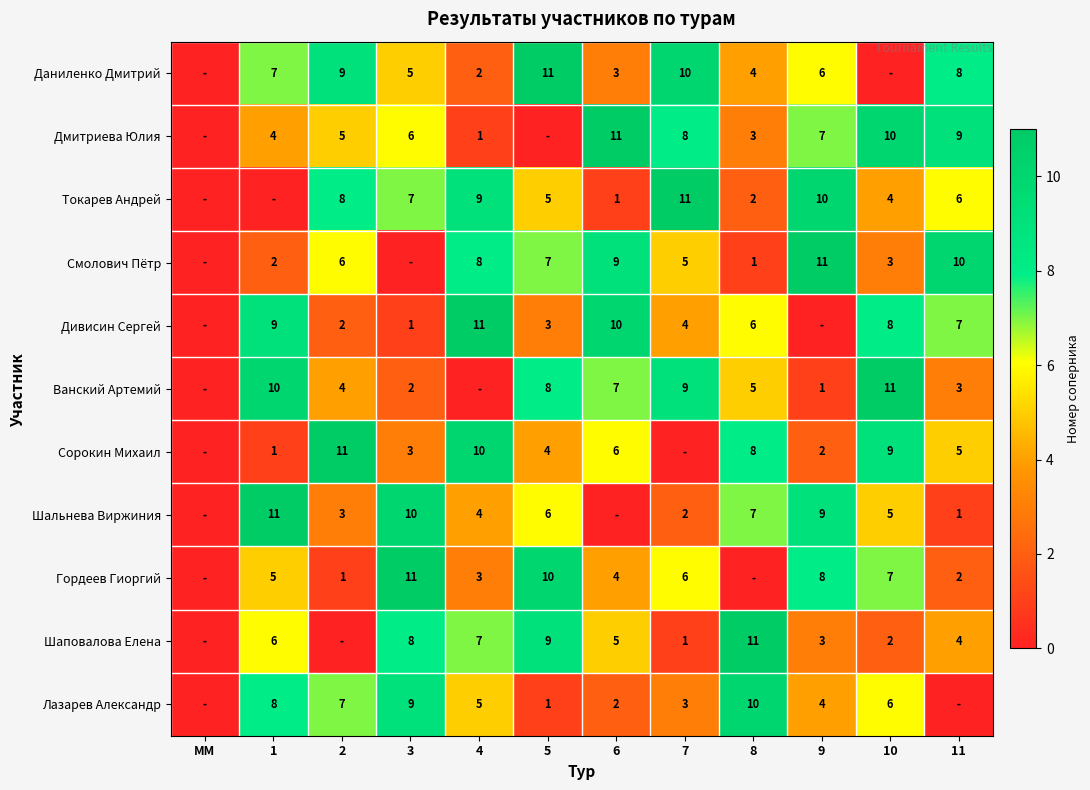

What is the difference between the Смолович Пётр values at 4 and 8?

7